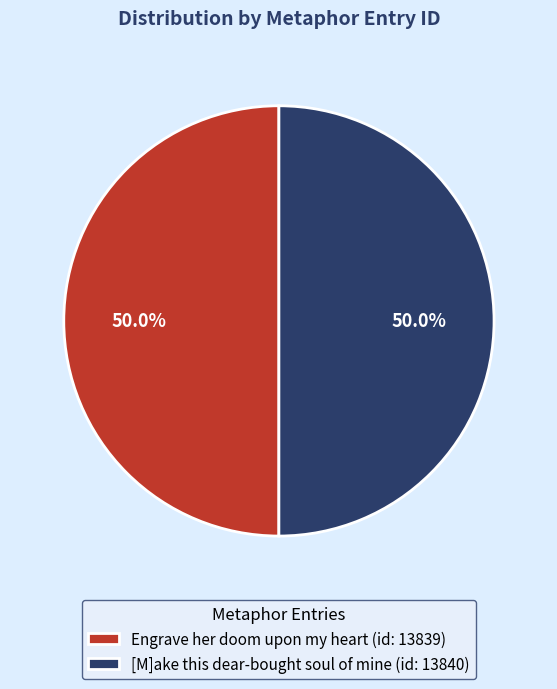

Approximately how many times larger is the value at [M]ake this dear-bought soul of mine (id: 13840) compared to Engrave her doom upon my heart (id: 13839)?

1.0